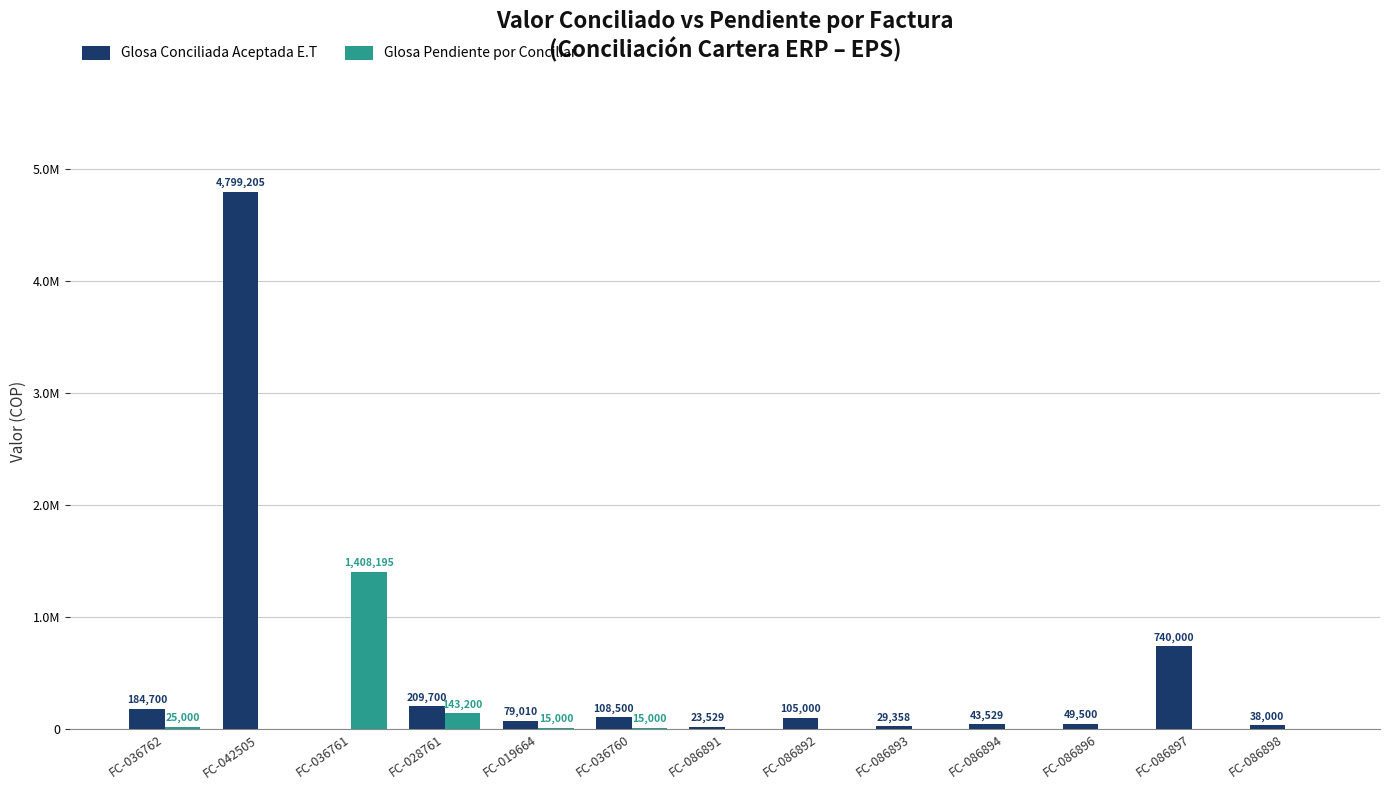

What is the value of the Glosa Conciliada Aceptada E.T bar at the 7th from the left?

23529